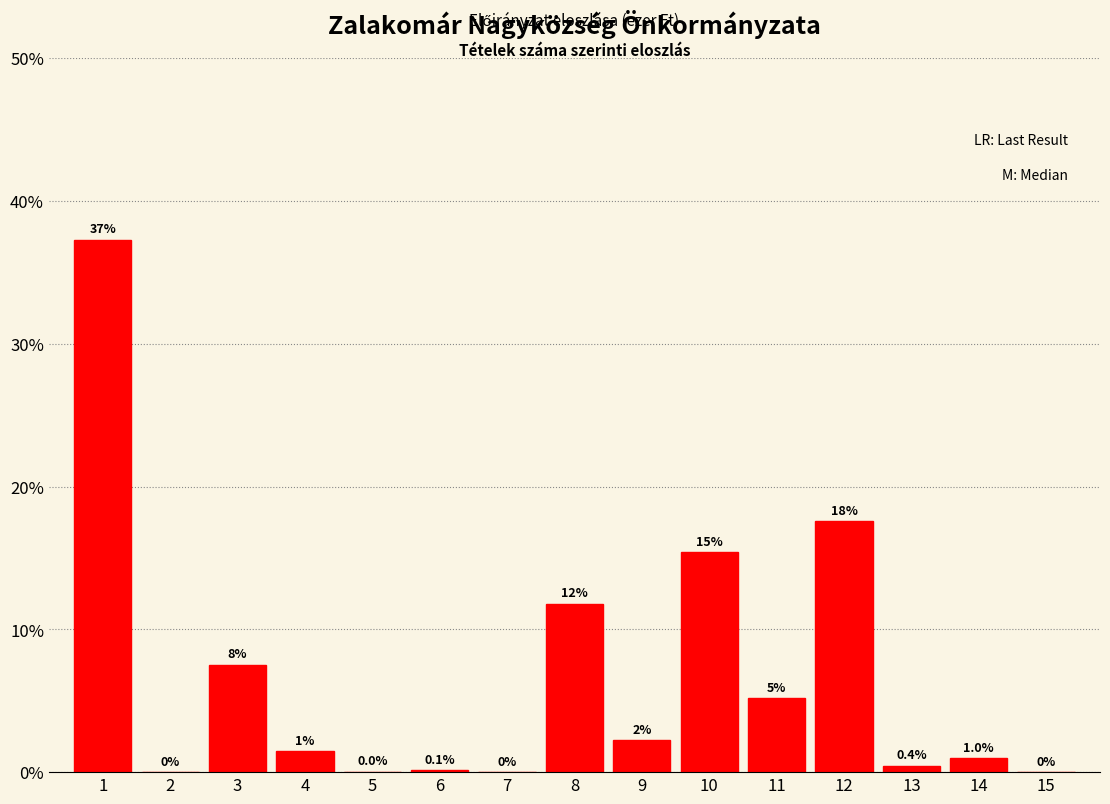

Where is the data nearest to the value 18?

12